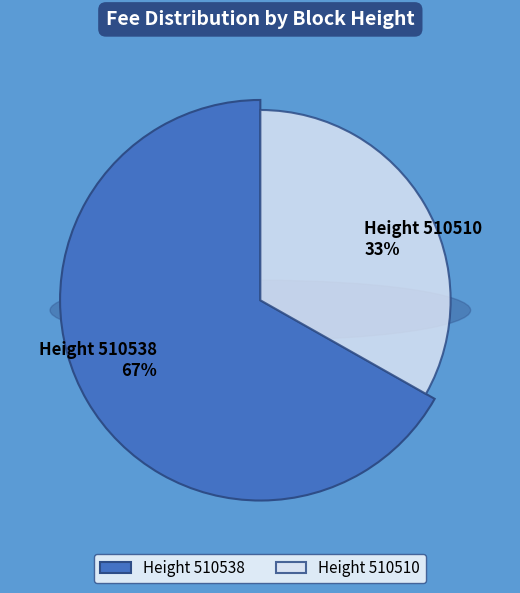

How much of the chart is everything except 510538?

33.2%